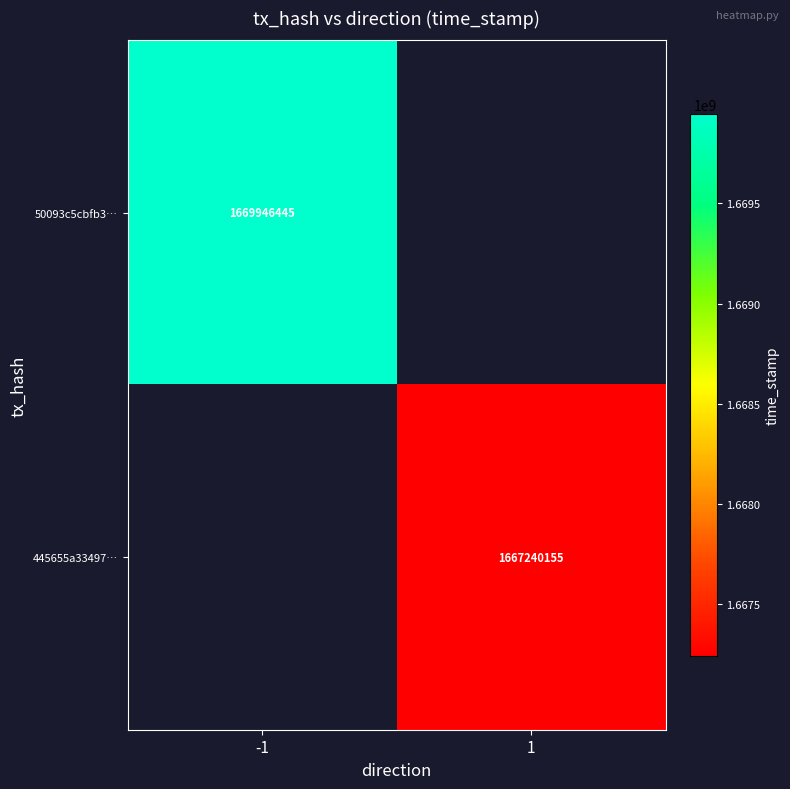

True or false: 50093c5cbfb3… has a value of 1669946445 at -1.

True